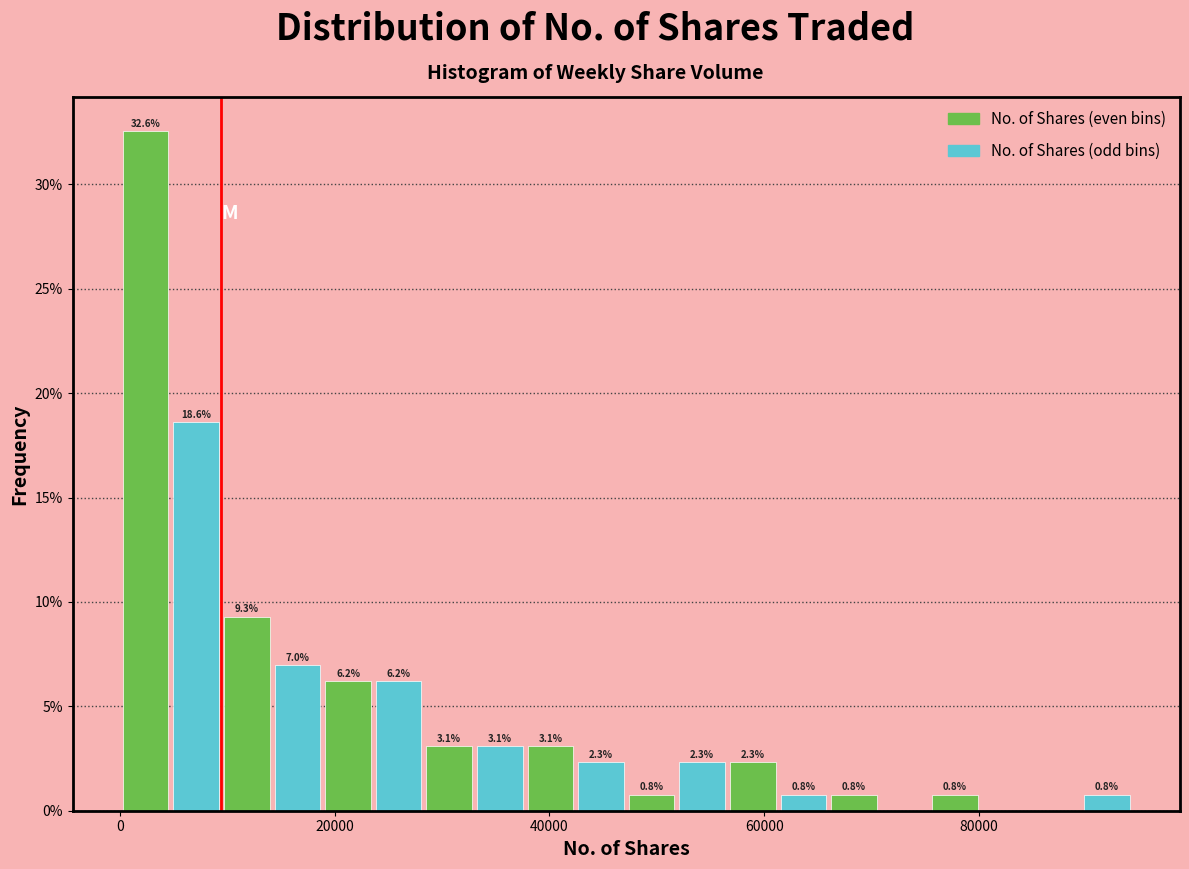

Around what value on the x-axis is the tallest bar? Give the approximate position of its centre, as read against the axis.

2000